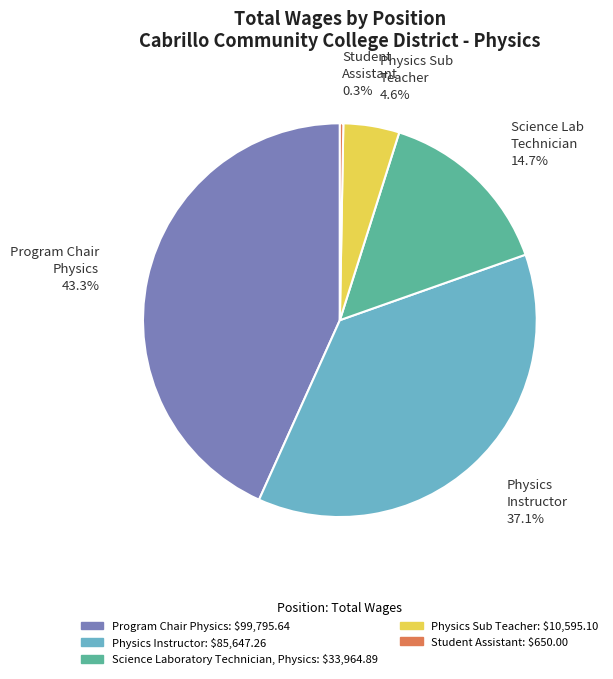

To the nearest percent, what is the average slice percentage?

20%